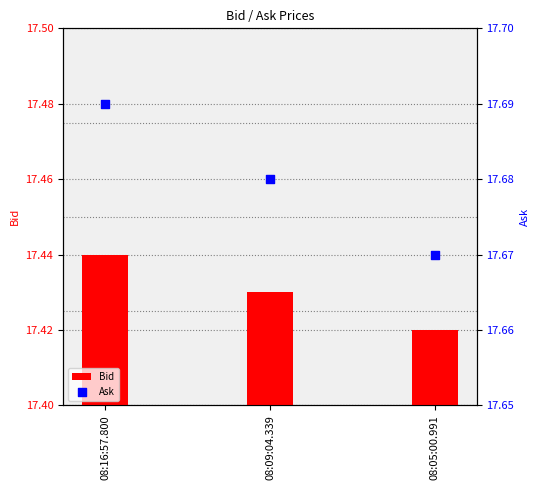

Which series has the widest spread of Y values?

Bid